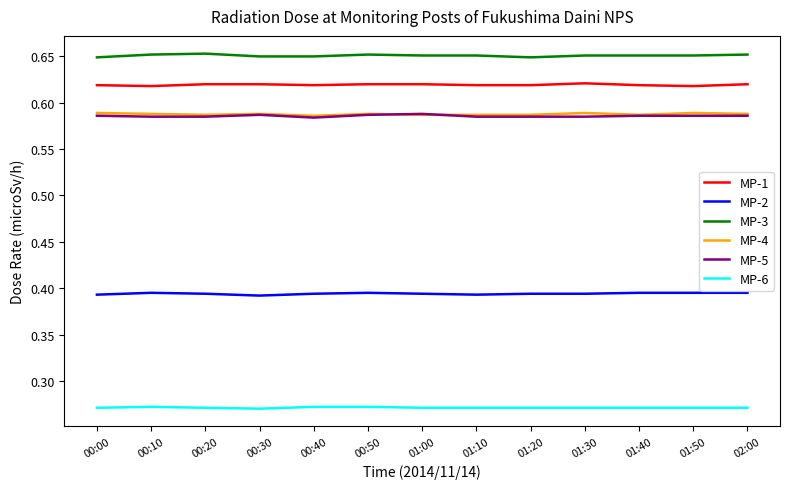

True or false: MP-1 and MP-6 cross at least once.

False